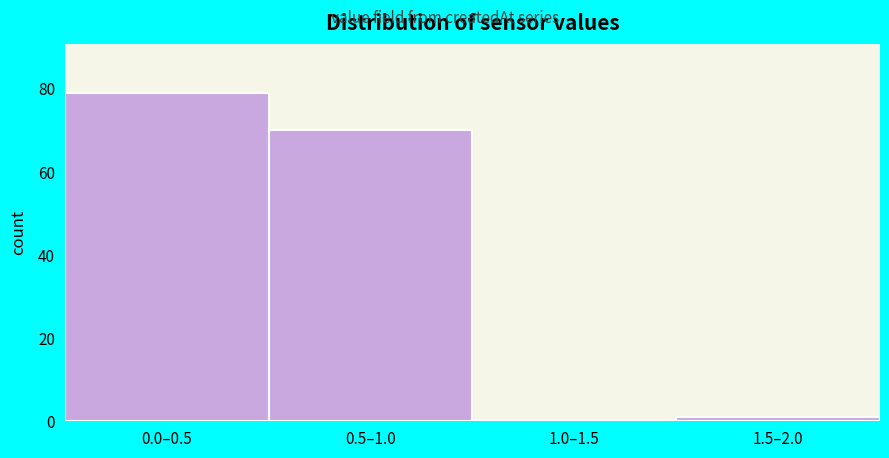

Reading left to right, transcribe all the data shown in this chart.

0.0–0.5=79	0.5–1.0=70	1.0–1.5=0	1.5–2.0=1